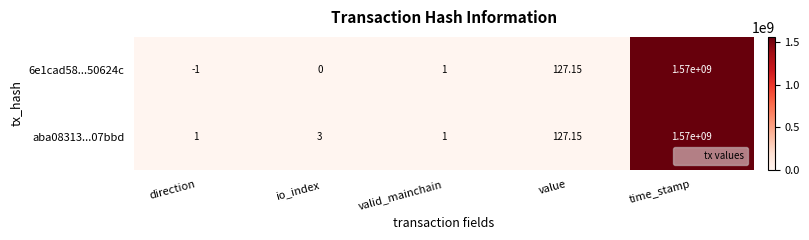

At which category is the sum across all series the highest?

time_stamp